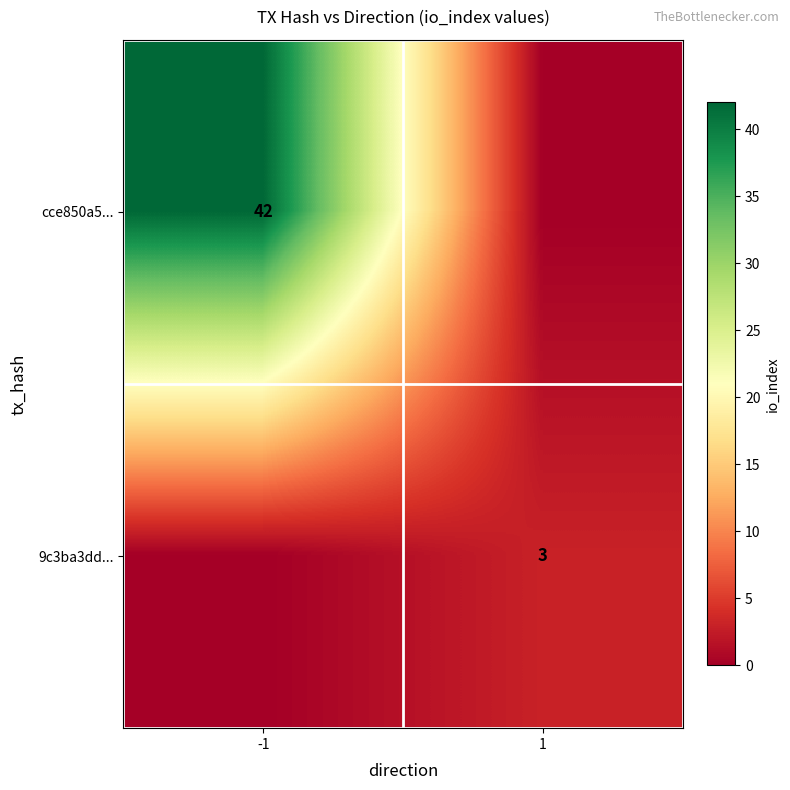

The value of cce850a5... at -1 is 66. True or false?

False